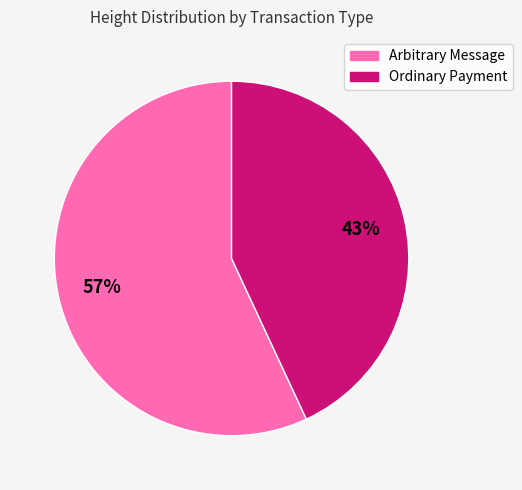

Rank the categories by value from lowest to highest.

Ordinary Payment, Arbitrary Message